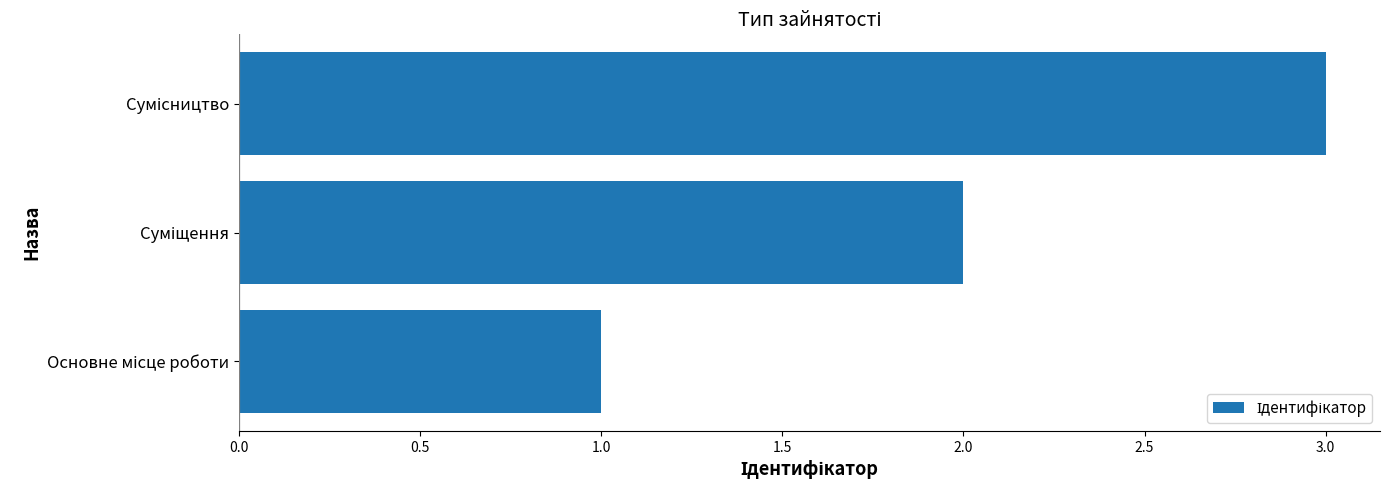

What is the maximum value shown in the chart?

3